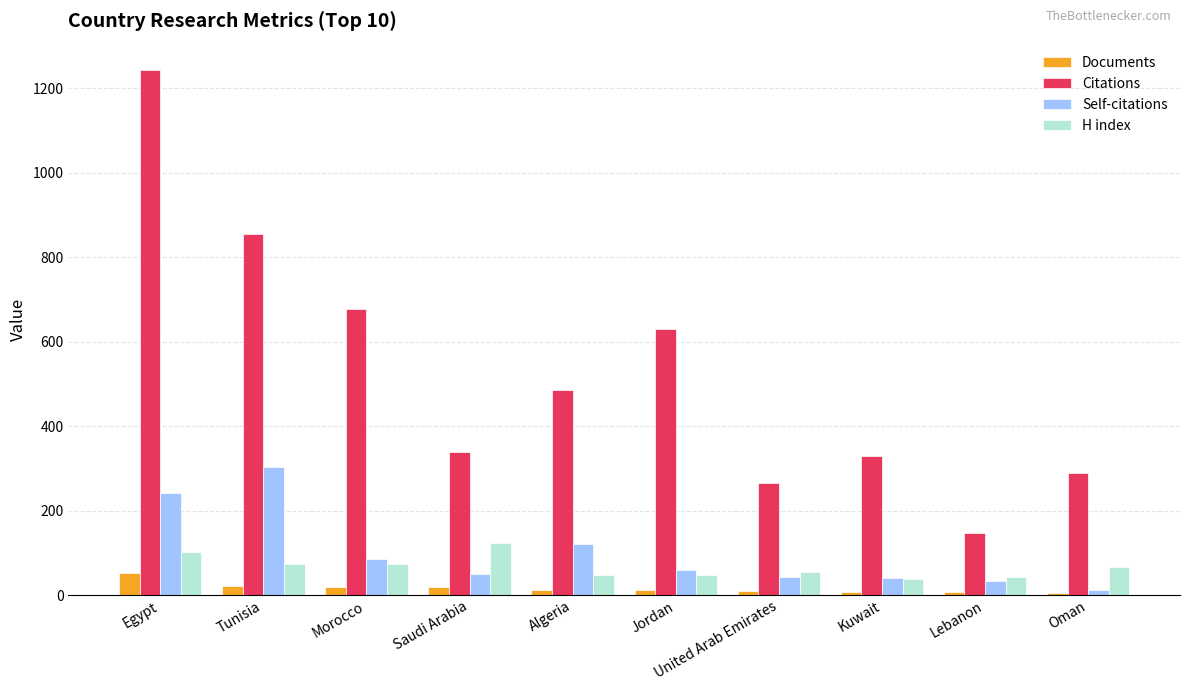

What is the maximum value shown in the chart?

1243